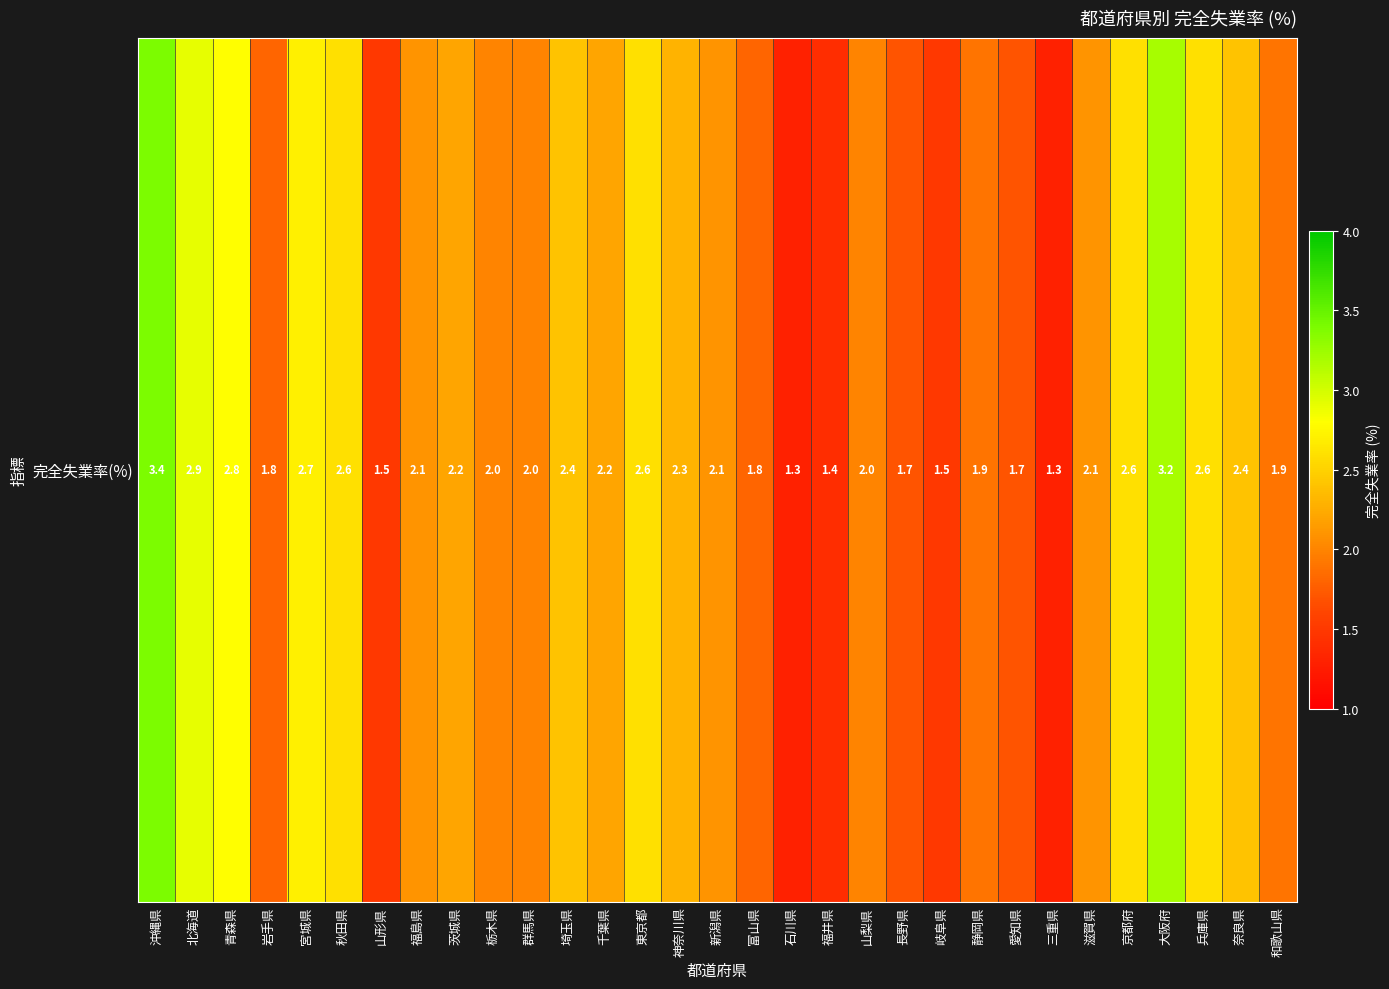

Which has a higher value, 新潟県 or 北海道?

北海道